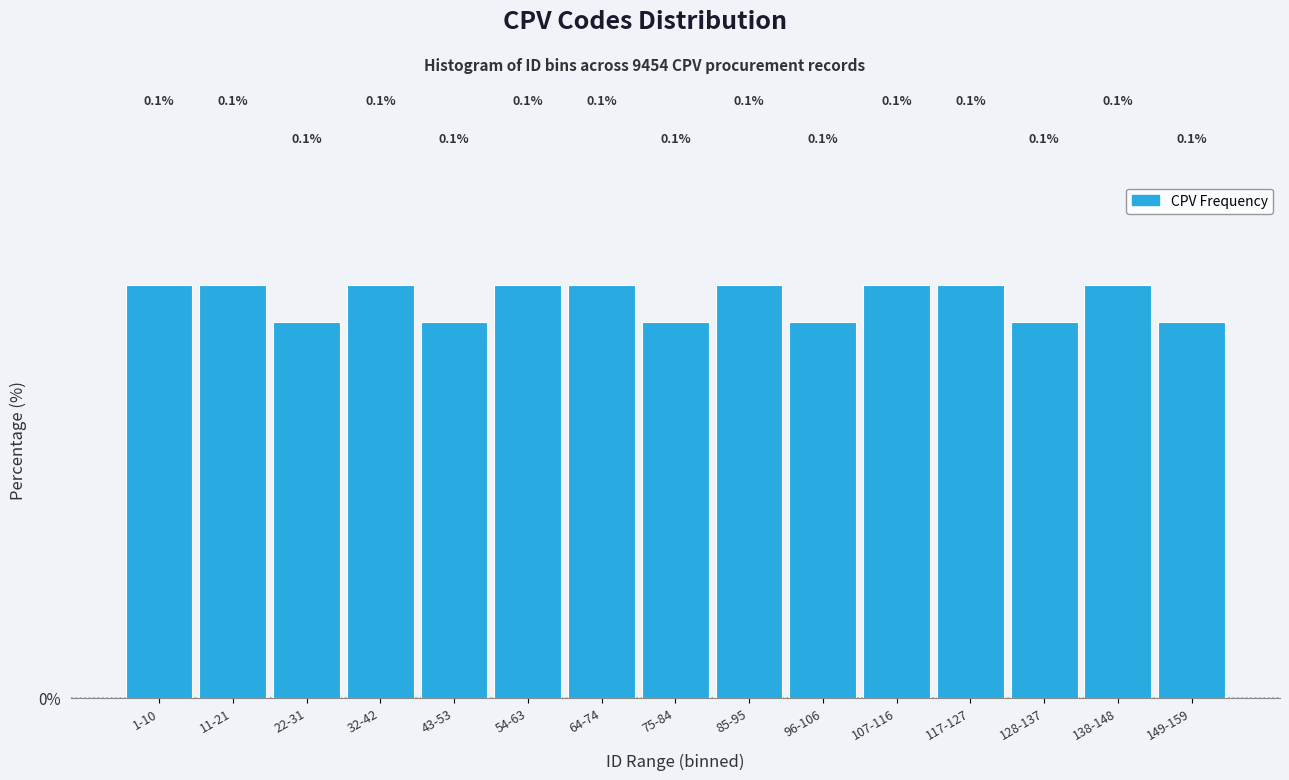

Reading right to left, extract all data points from this chart.

149-159=0.1	138-148=0.1	128-137=0.1	117-127=0.1	107-116=0.1	96-106=0.1	85-95=0.1	75-84=0.1	64-74=0.1	54-63=0.1	43-53=0.1	32-42=0.1	22-31=0.1	11-21=0.1	1-10=0.1